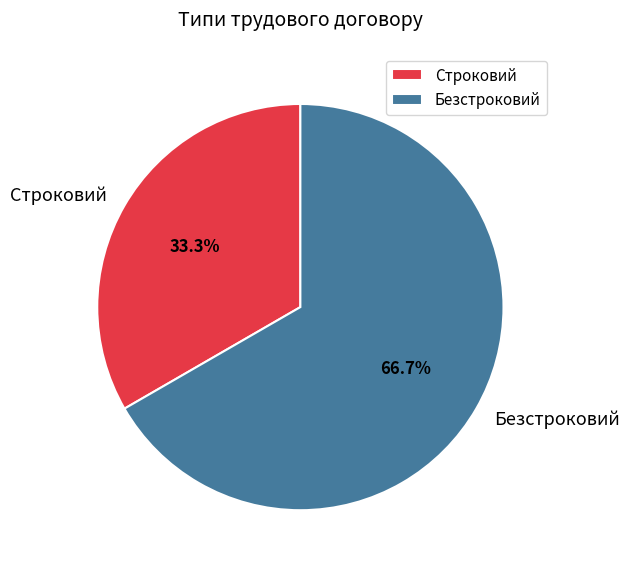

Do Строковий and Безстроковий together represent more than half of the pie?

Yes